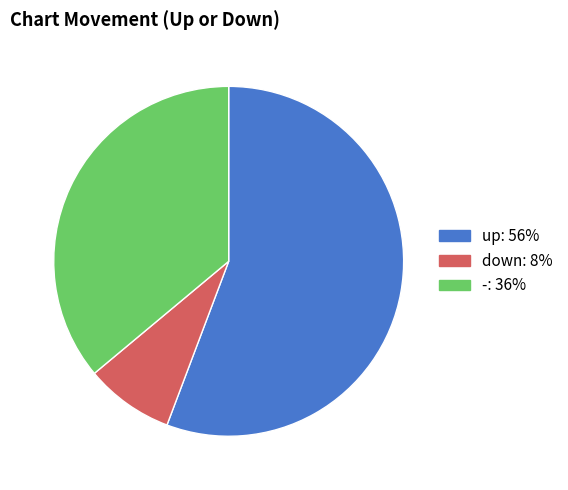

How many segments does this pie chart have?

3